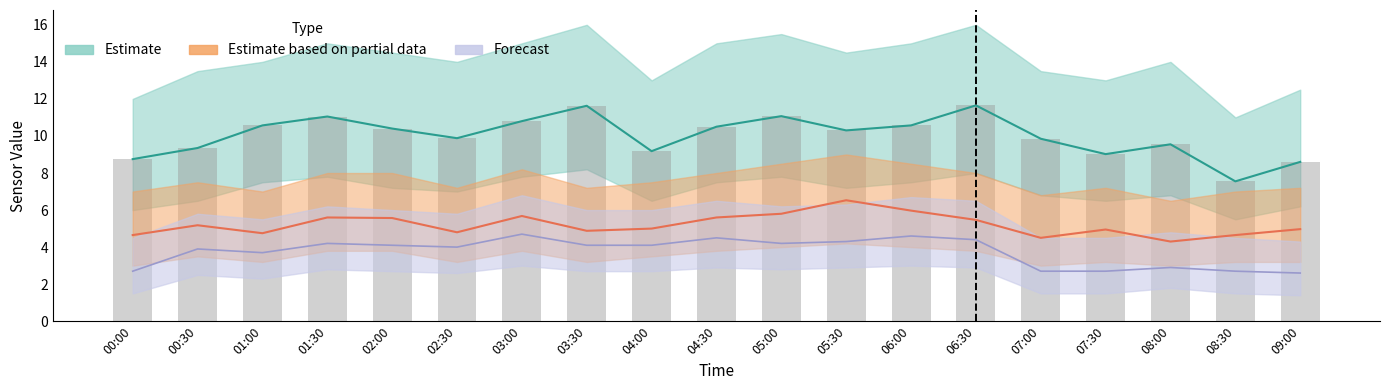

What is the change in value from 07:30 to 09:00?

-0.4